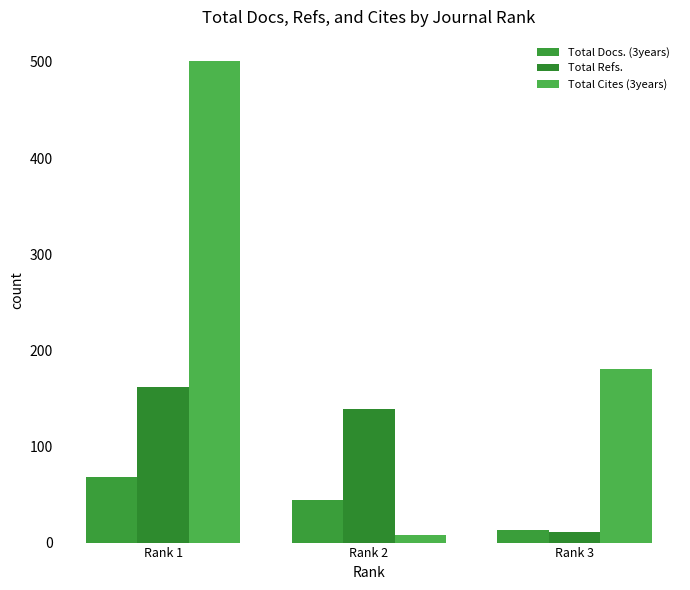

Does the chart contain stacked bars?

No